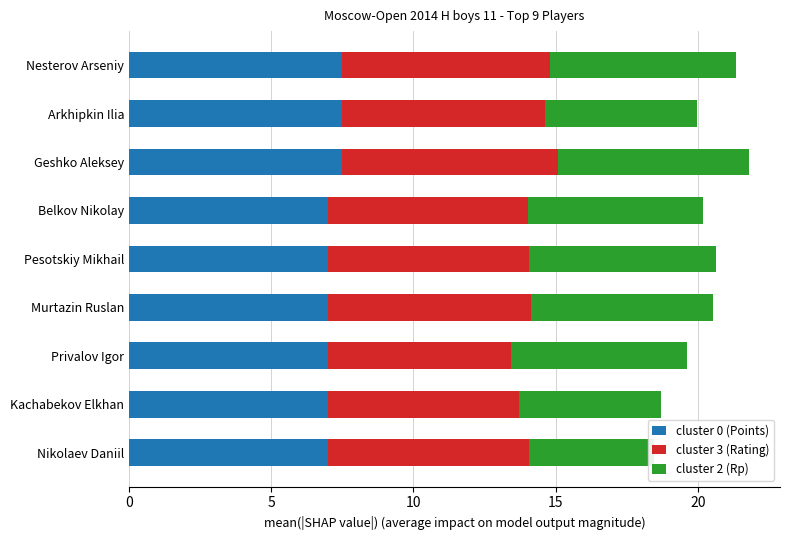

How many data points does each series have?

9